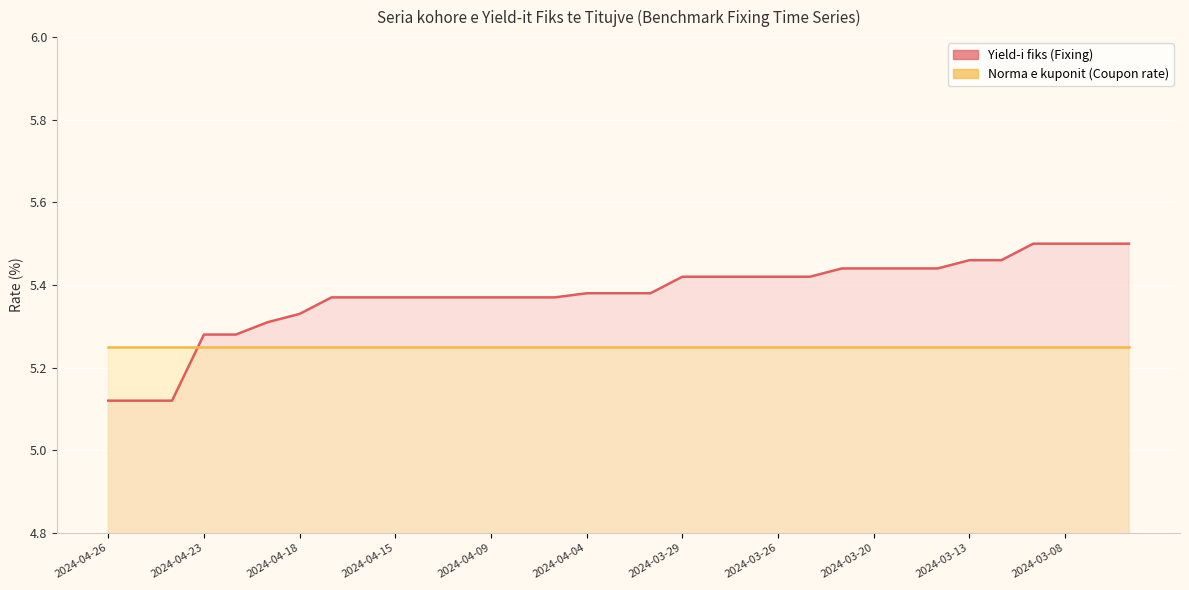

The chart shows a value of 7.3 at 2024-03-27. True or false?

False